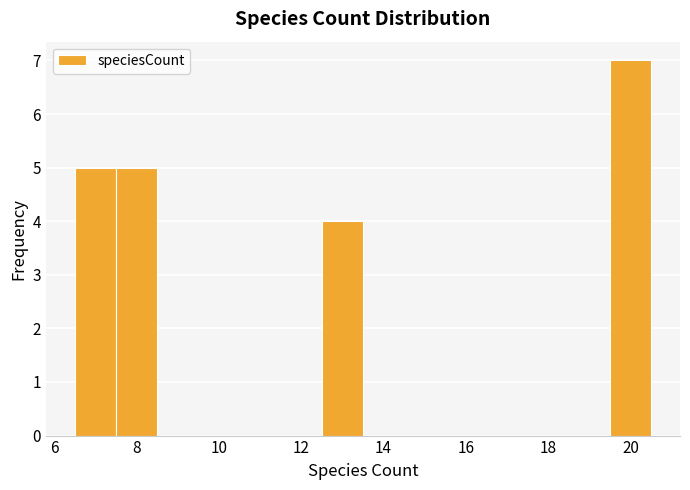

Reading left to right, list every bar in this chart as the range it spans on the x-axis followed by its height. Neither the bar edges nor the heights are printed on the chart, so give them approximately, as read against the axes.

6.5 to 7.5: 5
7.5 to 8.5: 5
8.5 to 9.5: 0
9.5 to 10.5: 0
10.5 to 11.5: 0
11.5 to 12.5: 0
12.5 to 13.5: 4
13.5 to 14.5: 0
14.5 to 15.5: 0
15.5 to 16.5: 0
16.5 to 17.5: 0
17.5 to 18.5: 0
18.5 to 19.5: 0
19.5 to 20.5: 7